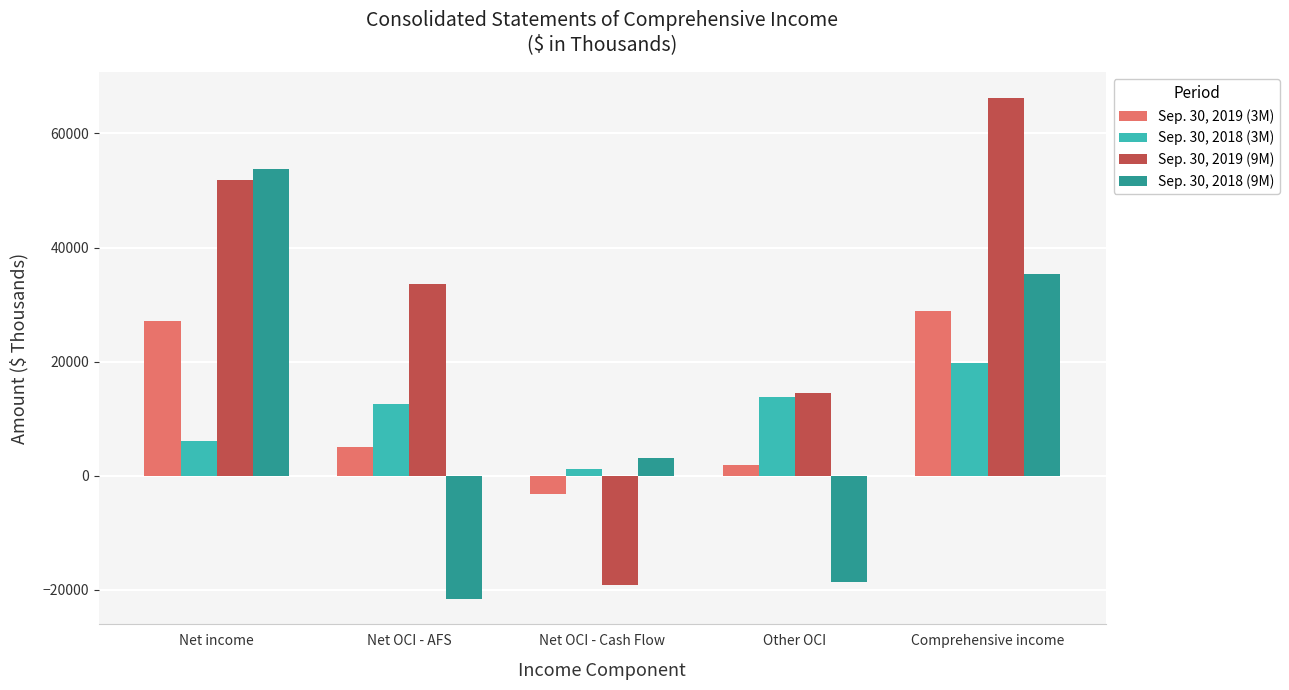

Reading left to right, what are all the values shown in this chart?

Sep. 30, 2019 (3M): Net income=27066	Net OCI - AFS=5074	Net OCI - Cash Flow=-3255	Other OCI=1819	Comprehensive income=28885
Sep. 30, 2018 (3M): Net income=6029	Net OCI - AFS=12602	Net OCI - Cash Flow=1142	Other OCI=13744	Comprehensive income=19773
Sep. 30, 2019 (9M): Net income=51801	Net OCI - AFS=33617	Net OCI - Cash Flow=-19128	Other OCI=14489	Comprehensive income=66290
Sep. 30, 2018 (9M): Net income=53833	Net OCI - AFS=-21651	Net OCI - Cash Flow=3096	Other OCI=-18555	Comprehensive income=35278